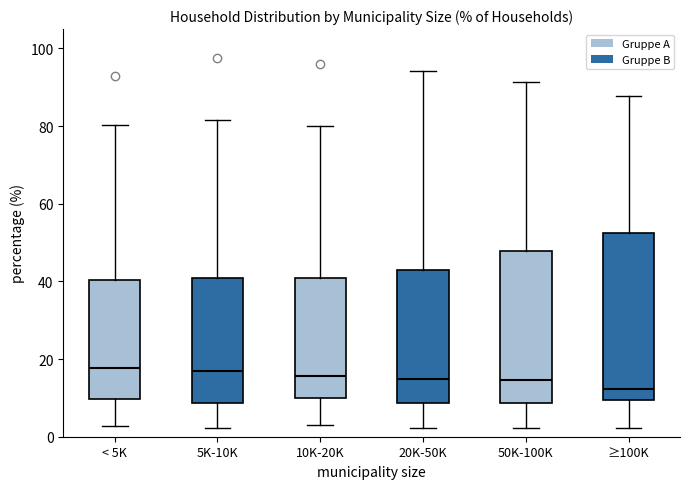

Reading left to right, transcribe this box plot: for each box, give where its median line is, the range the box spans, and where its two whiskers end, as read against the y-axis. The values are not printed on the chart, so give them approximately, as read against the axis.

< 5K: median 18, box 10 to 40, whiskers 2 to 80
5K-10K: median 18, box 8 to 42, whiskers 2 to 82
10K-20K: median 16, box 10 to 40, whiskers 2 to 80
20K-50K: median 14, box 8 to 42, whiskers 2 to 94
50K-100K: median 14, box 8 to 48, whiskers 2 to 92
≥100K: median 12, box 10 to 52, whiskers 2 to 88